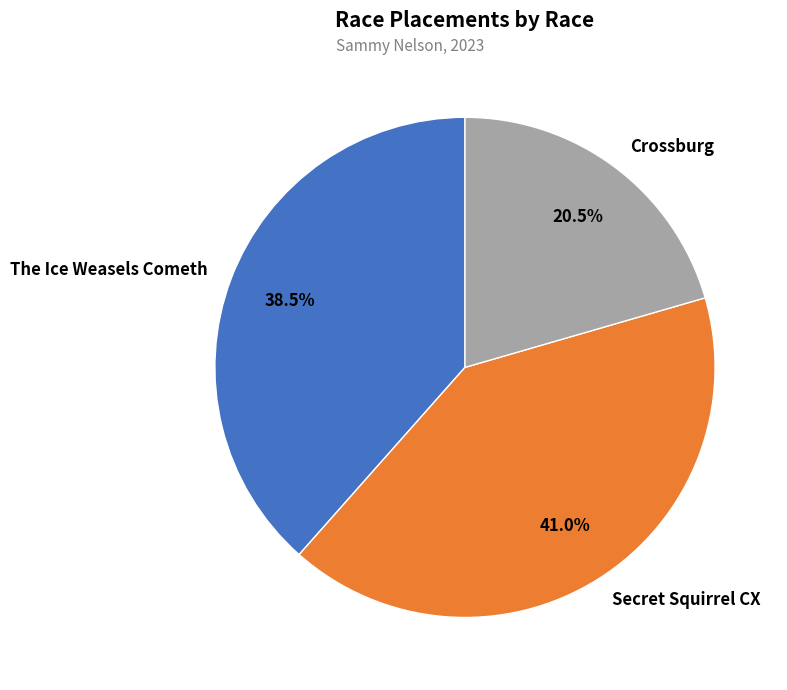

Is The Ice Weasels Cometh the majority of the pie?

No